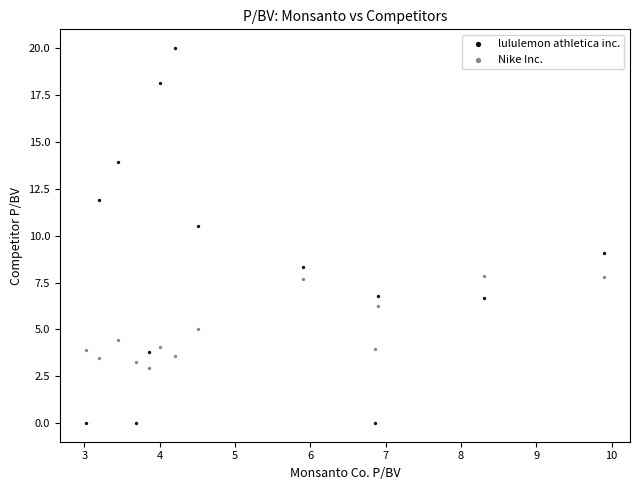

Which series contains the highest Y value?

lululemon athletica inc.